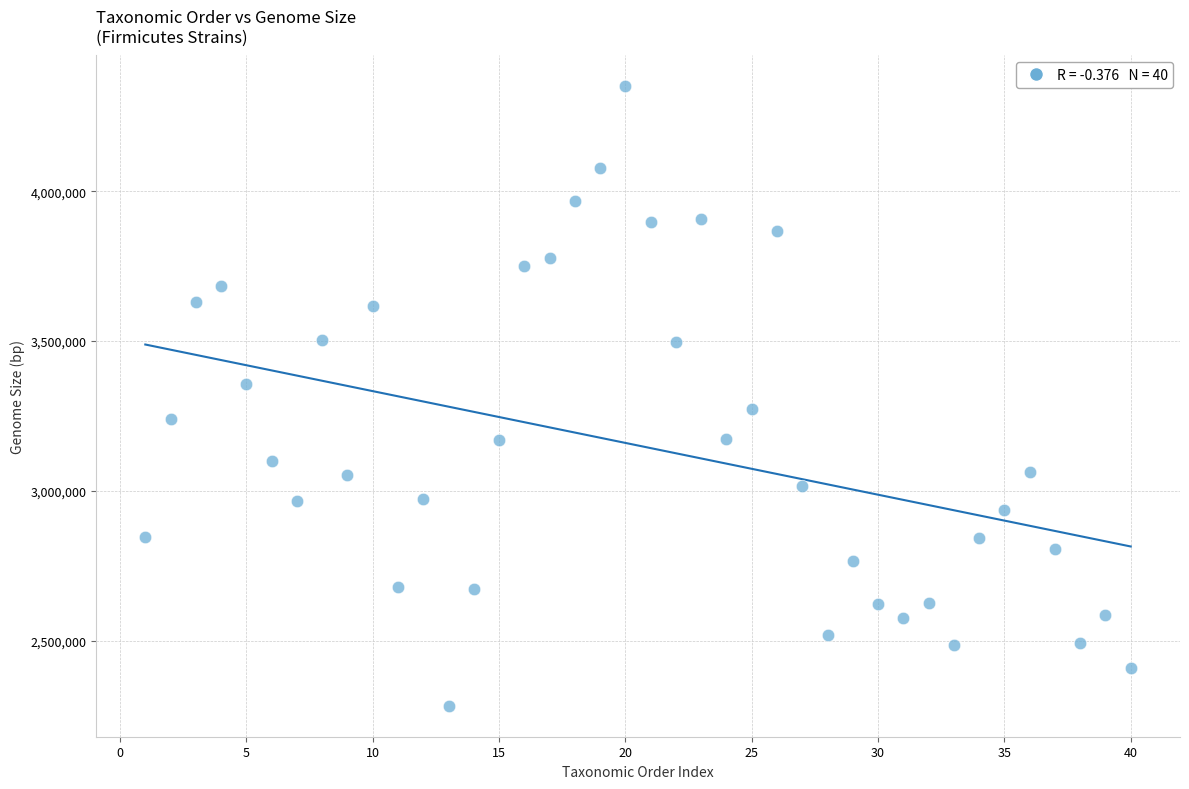

What is the range of Y values (max minus min)?

2066941